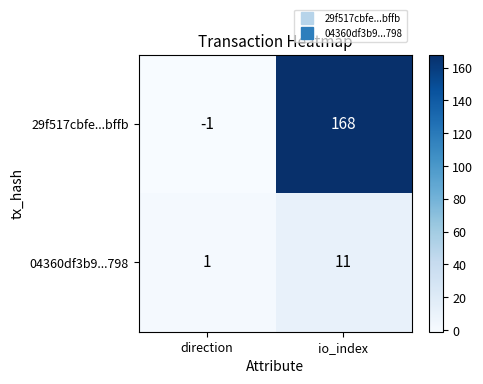

The value of 29f517cbfe...bffb at direction is -1. True or false?

True